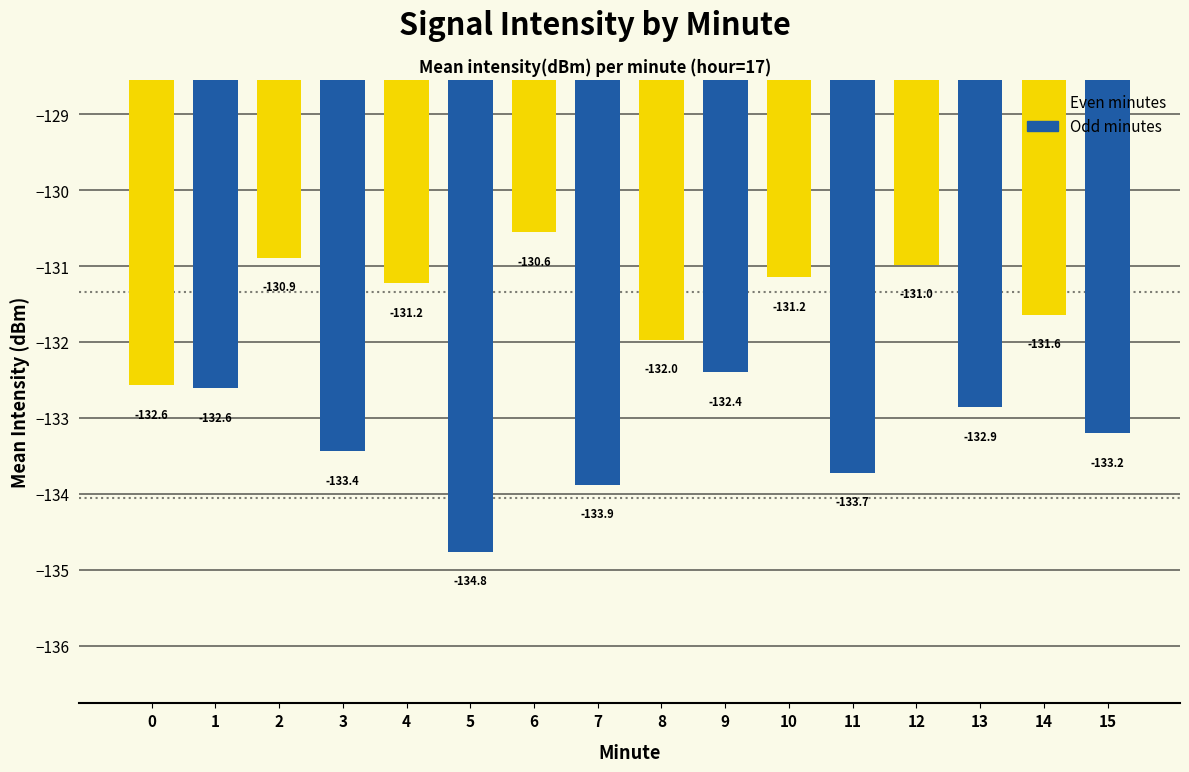

At which category does the chart reach its peak across all series?

6